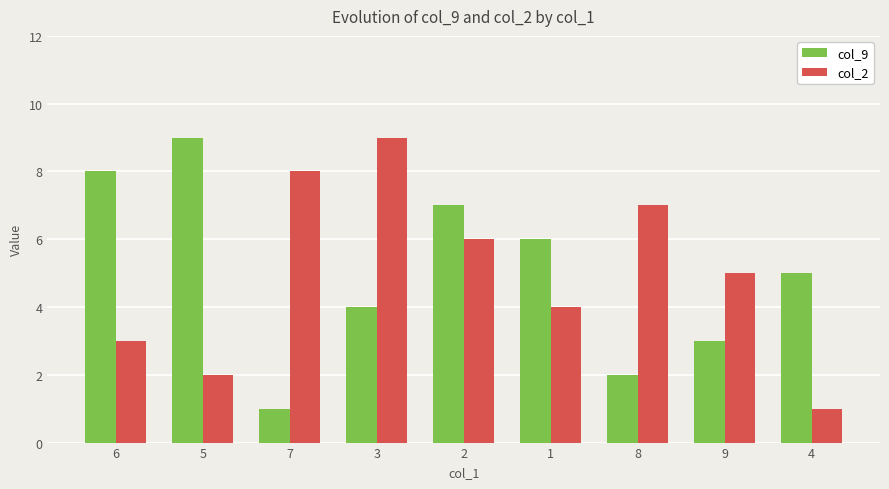

Reading left to right, list all the values displayed in this chart.

col_9: 8	9	1	4	7	6	2	3	5
col_2: 3	2	8	9	6	4	7	5	1